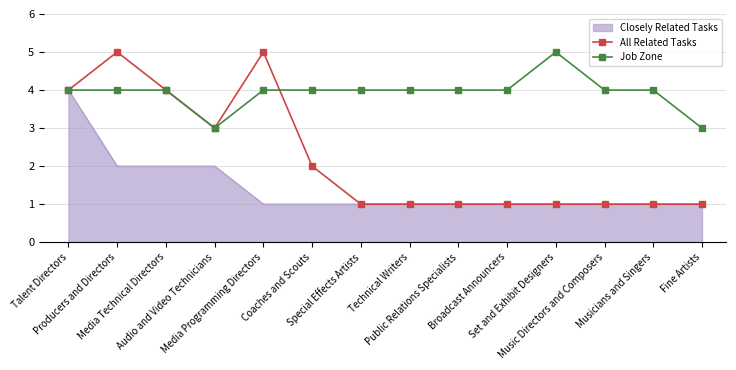

True or false: Job Zone and All Related Tasks intersect in this chart.

True